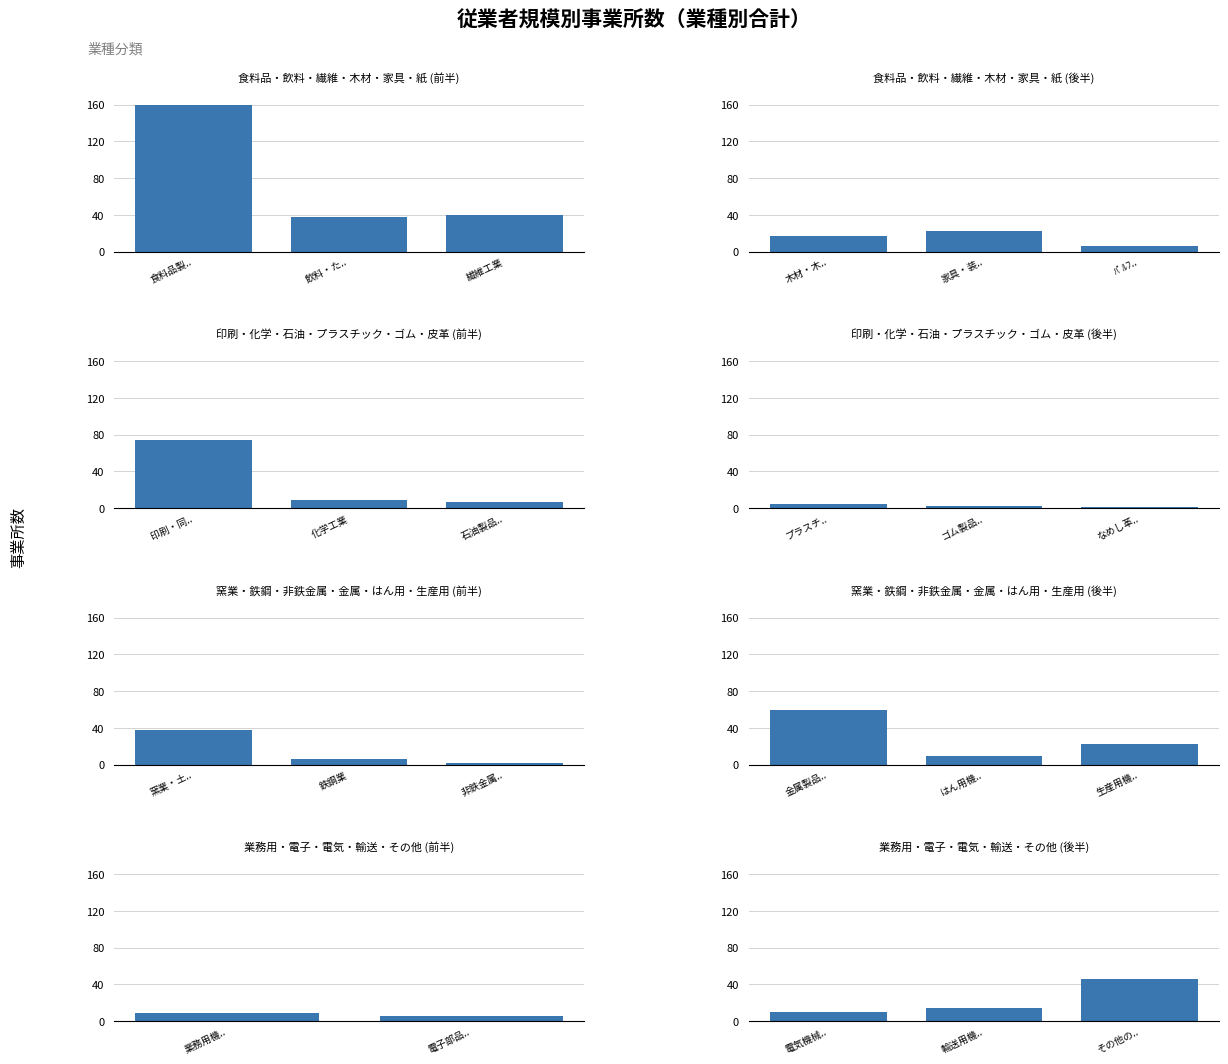

The value at 輸送用機.. is 8. True or false?

False